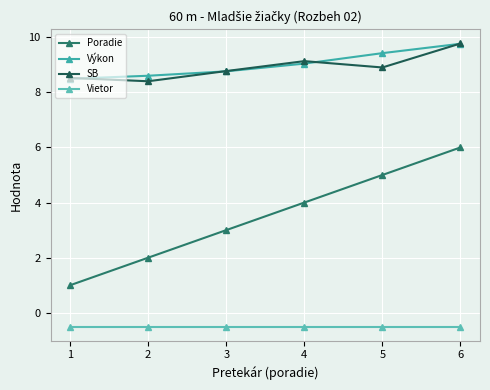

What is the value of the Vietor point at the 1st from the left?

-0.5